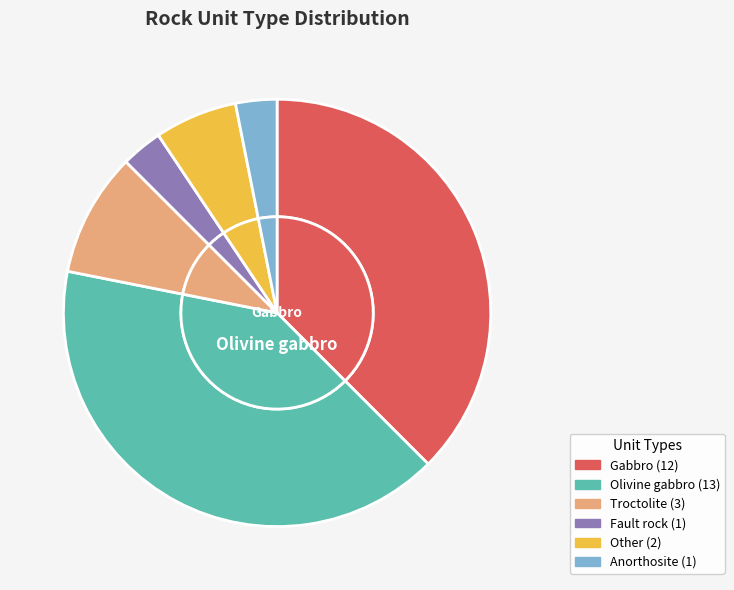

Rank the categories by value from lowest to highest.

Fault rock, Anorthosite, Other, Troctolite, Gabbro, Olivine gabbro